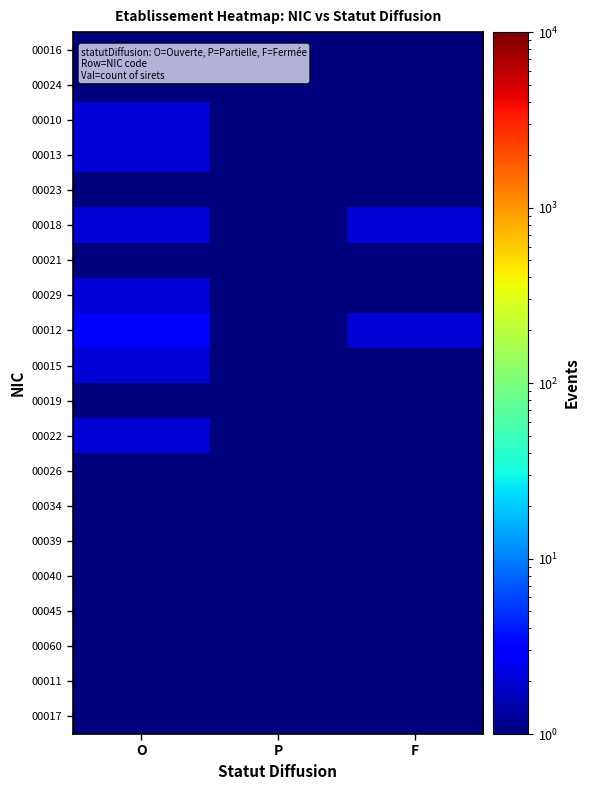

Which series has the largest total across all categories?

00012